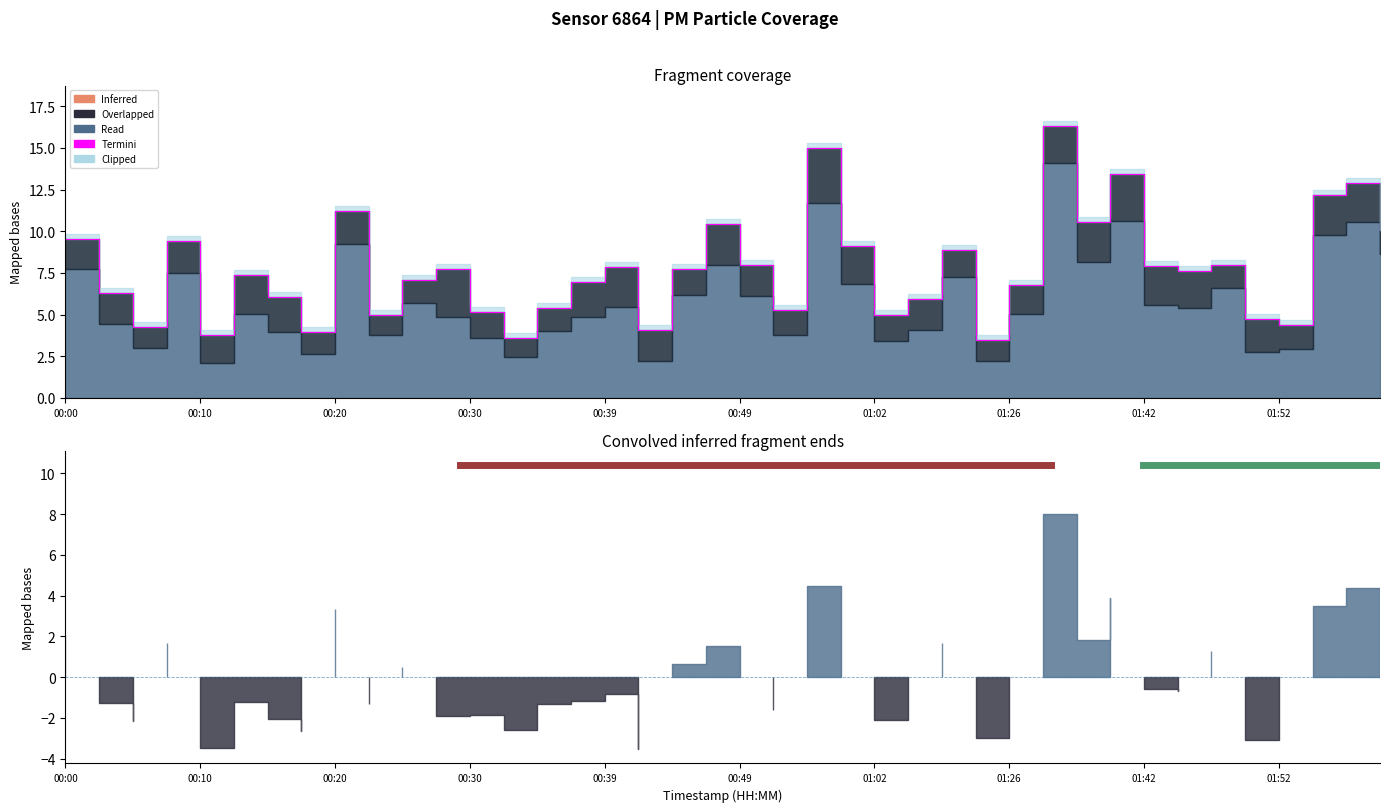

True or false: the data shows 10.0 at 00:15.

False